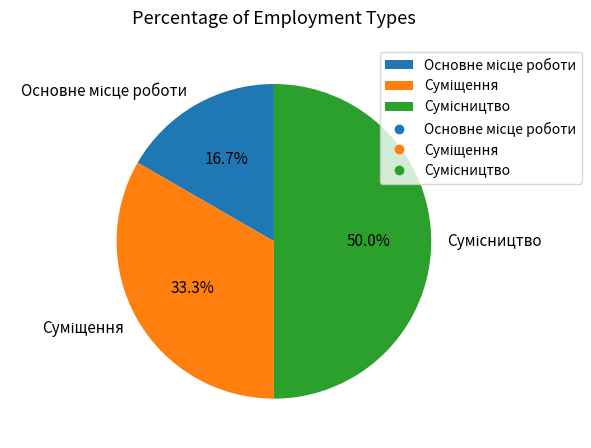

How many segments does this pie chart have?

3